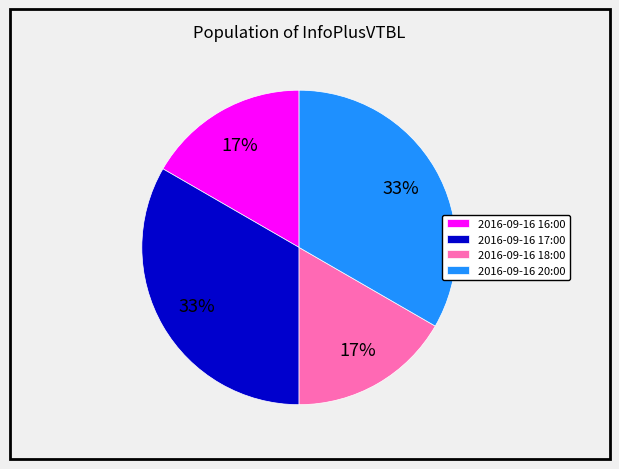

To the nearest percent, what percentage of the pie is 2016-09-16 20:00?

33%